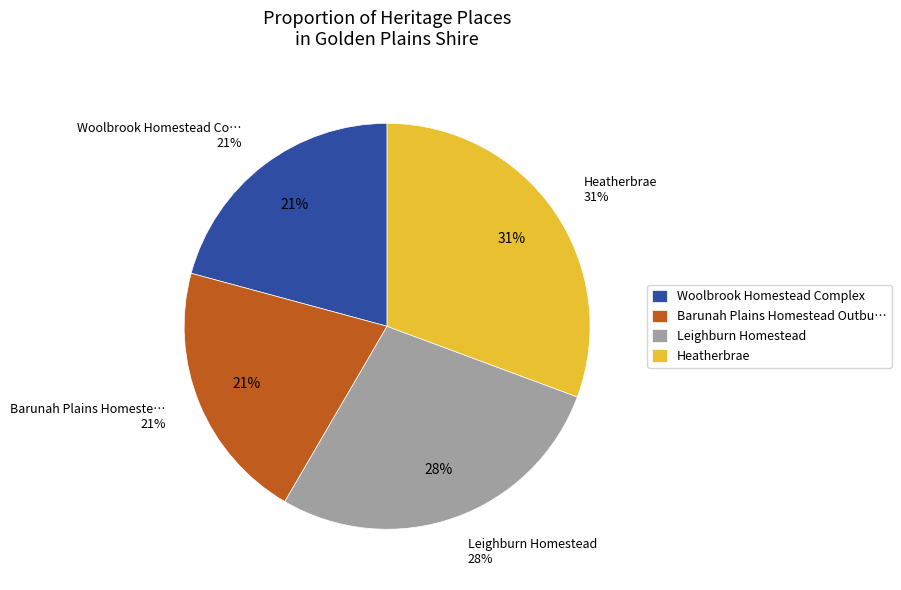

What percentage is NOT represented by Barunah Plains Homestead Outbuildings?

79.2%